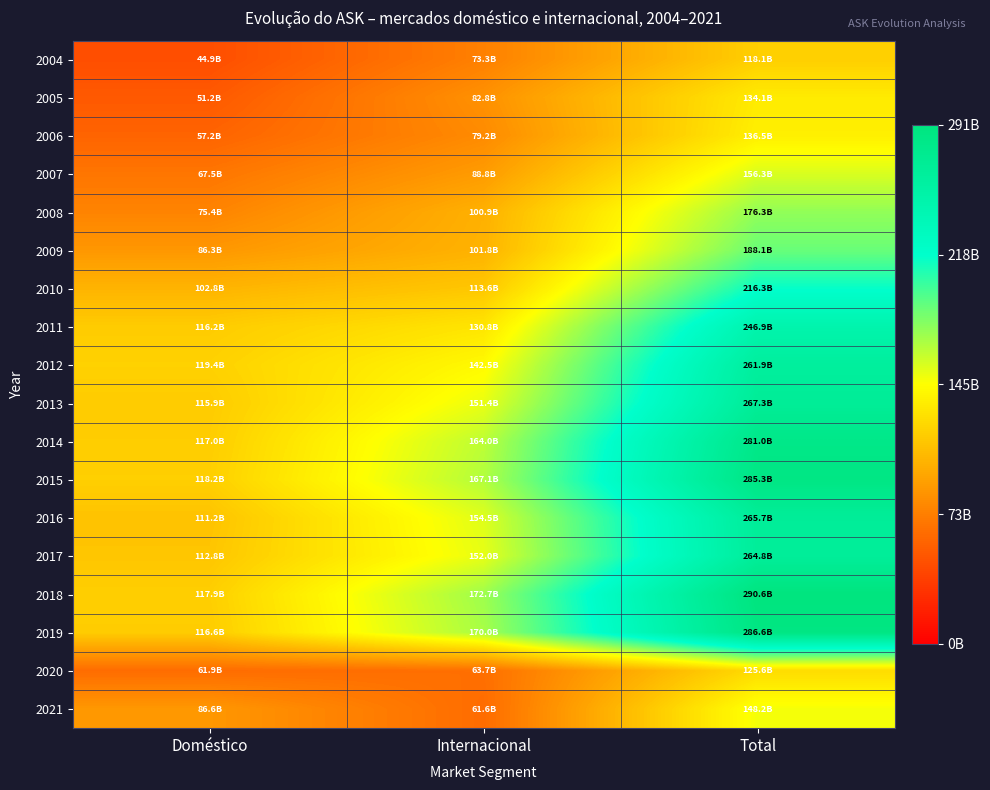

Reading right to left, transcribe all the data shown in this chart.

2004: Total=0.4	Internacional=0.3	Doméstico=0.2
2005: Total=0.5	Internacional=0.3	Doméstico=0.2
2006: Total=0.5	Internacional=0.3	Doméstico=0.2
2007: Total=0.5	Internacional=0.3	Doméstico=0.2
2008: Total=0.6	Internacional=0.3	Doméstico=0.3
2009: Total=0.6	Internacional=0.4	Doméstico=0.3
2010: Total=0.7	Internacional=0.4	Doméstico=0.4
2011: Total=0.8	Internacional=0.5	Doméstico=0.4
2012: Total=0.9	Internacional=0.5	Doméstico=0.4
2013: Total=0.9	Internacional=0.5	Doméstico=0.4
2014: Total=1.0	Internacional=0.6	Doméstico=0.4
2015: Total=1.0	Internacional=0.6	Doméstico=0.4
2016: Total=0.9	Internacional=0.5	Doméstico=0.4
2017: Total=0.9	Internacional=0.5	Doméstico=0.4
2018: Total=1.0	Internacional=0.6	Doméstico=0.4
2019: Total=1.0	Internacional=0.6	Doméstico=0.4
2020: Total=0.4	Internacional=0.2	Doméstico=0.2
2021: Total=0.5	Internacional=0.2	Doméstico=0.3